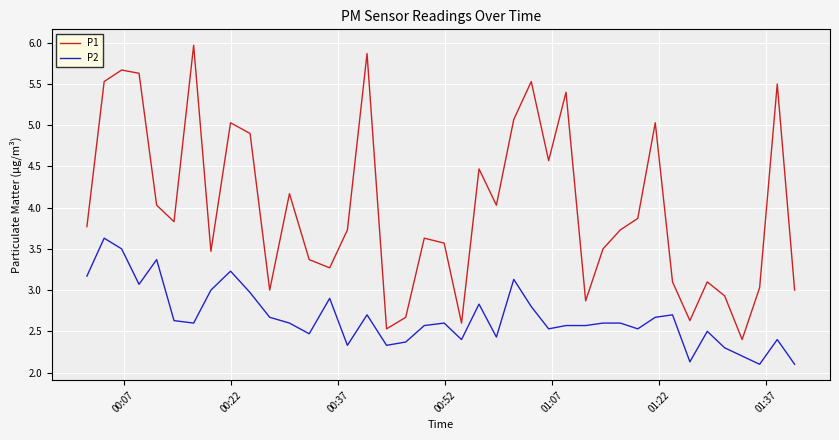

What is the difference between the maximum and minimum values in the P1 series?

3.6